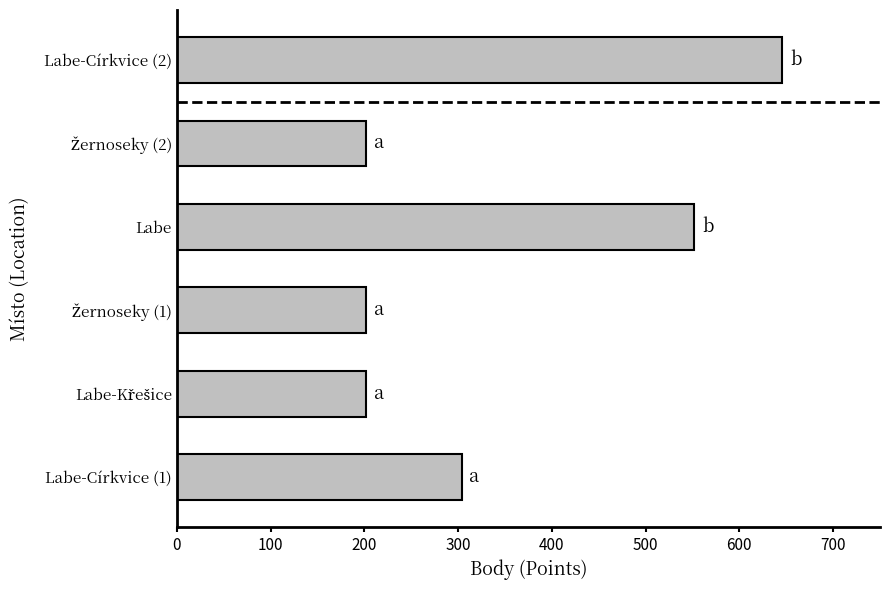

What is the sum of all values?

2108